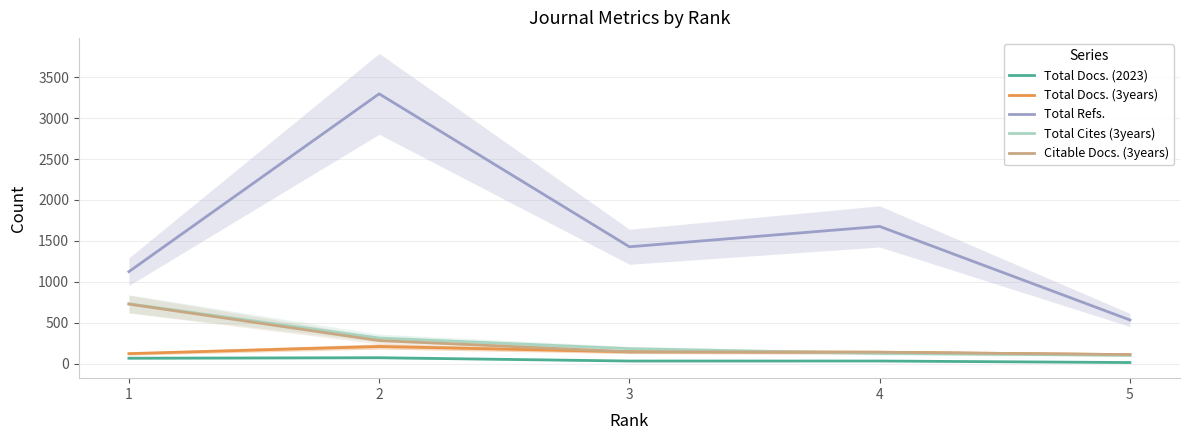

How many lines are shown in the chart?

5